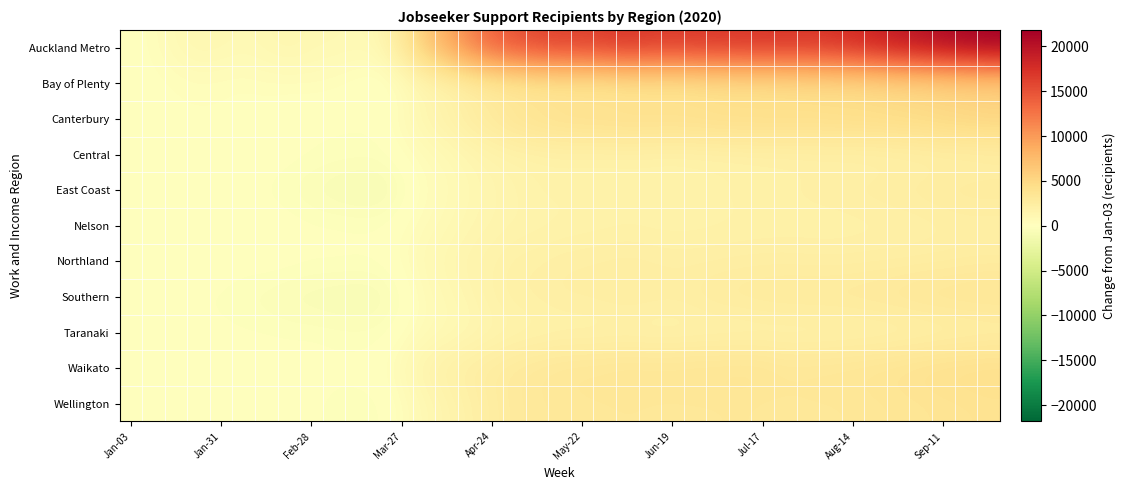

At which category is the sum across all series the highest?

38